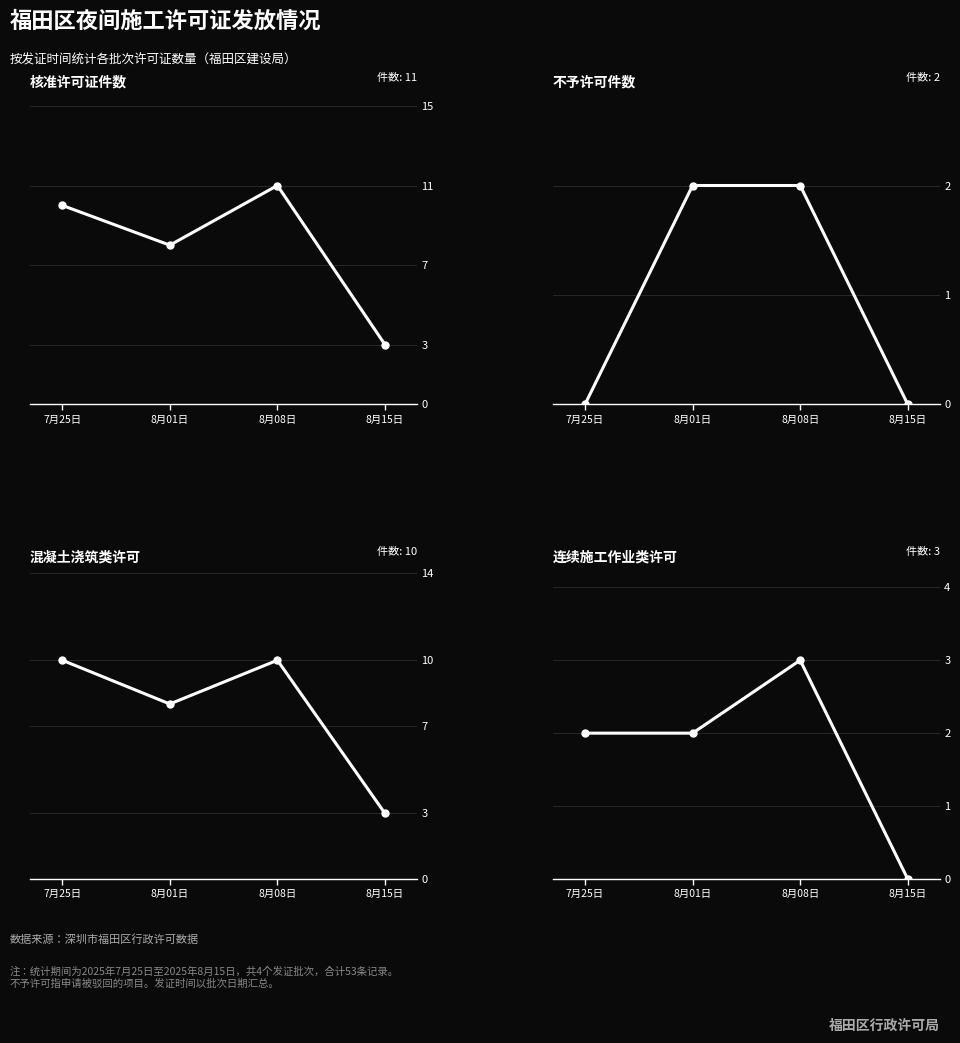

Count the number of categories in the chart.

4